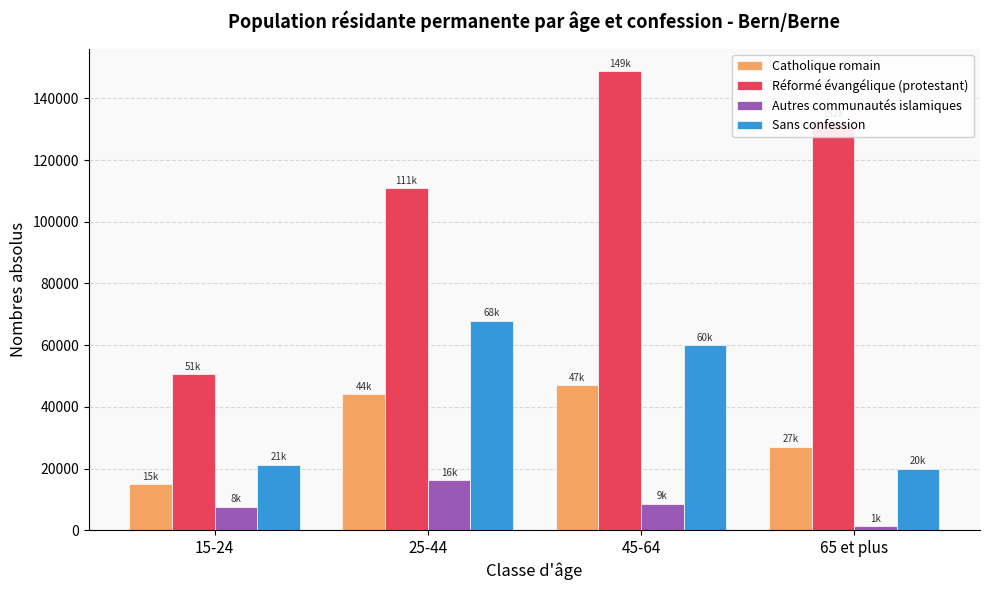

Which category has the lowest value across all series?

65 et plus